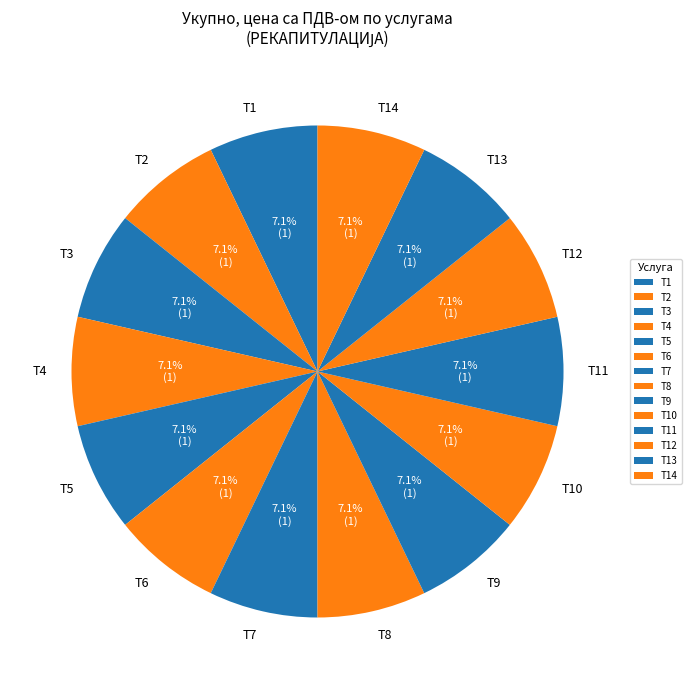

Is it true that T1 is 1% of the pie?

False